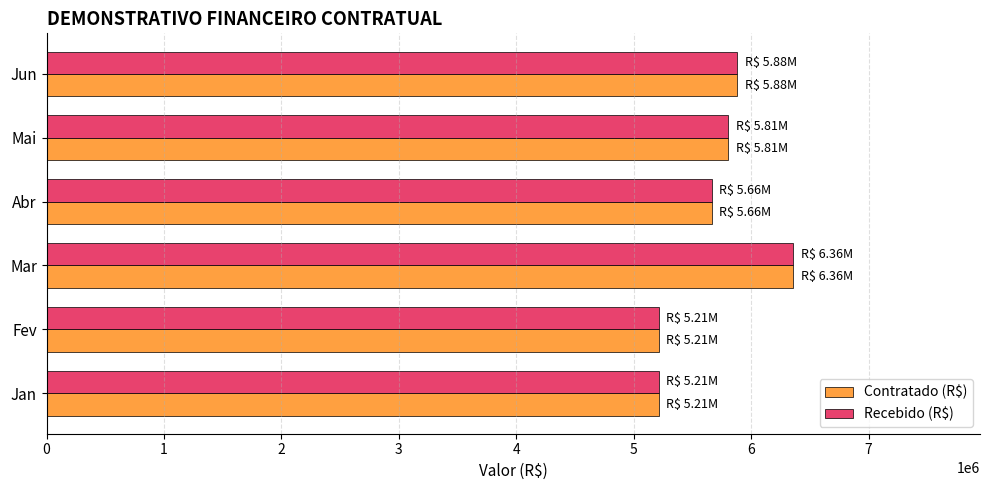

At how many categories does at least one series exceed 5527981?

4